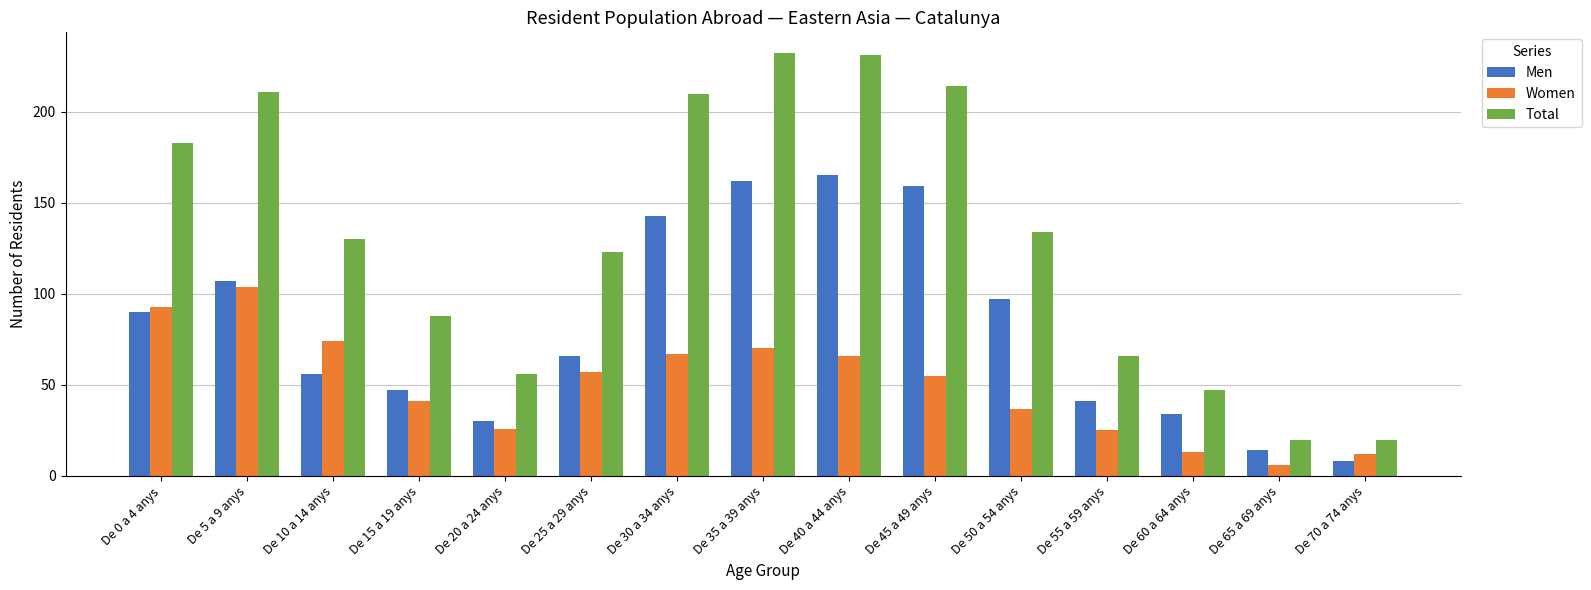

What is the approximate value of Men at De 35 a 39 anys, to the nearest 5?

160